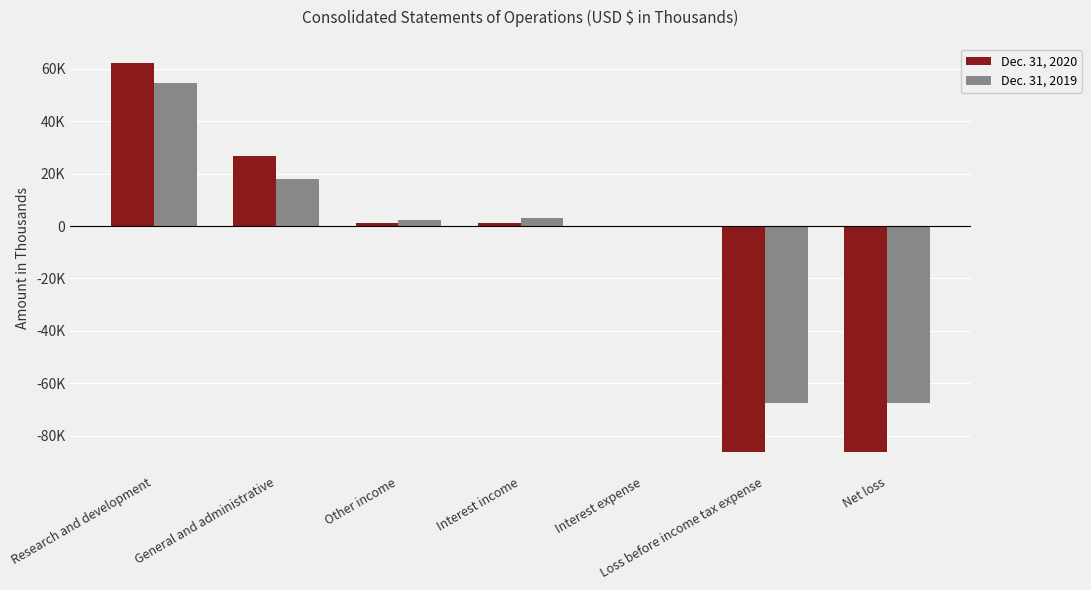

What are all the series names shown in the legend?

Dec. 31, 2020, Dec. 31, 2019